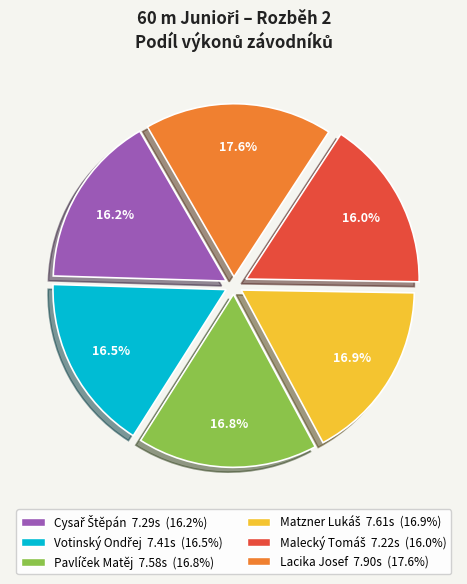

To the nearest percent, what is the difference between the largest and smallest slice percentages?

2%